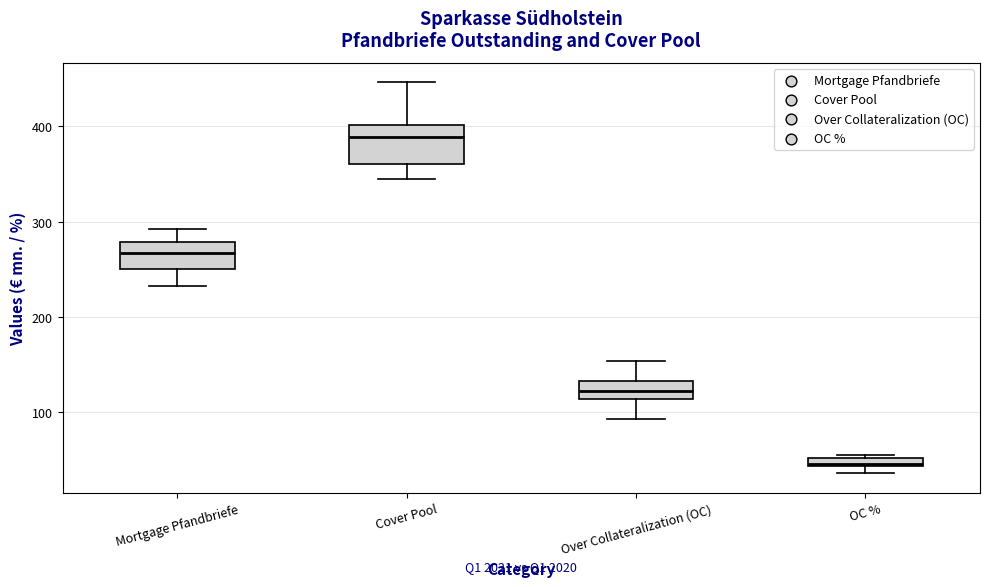

Which box has the lowest median line?

OC %